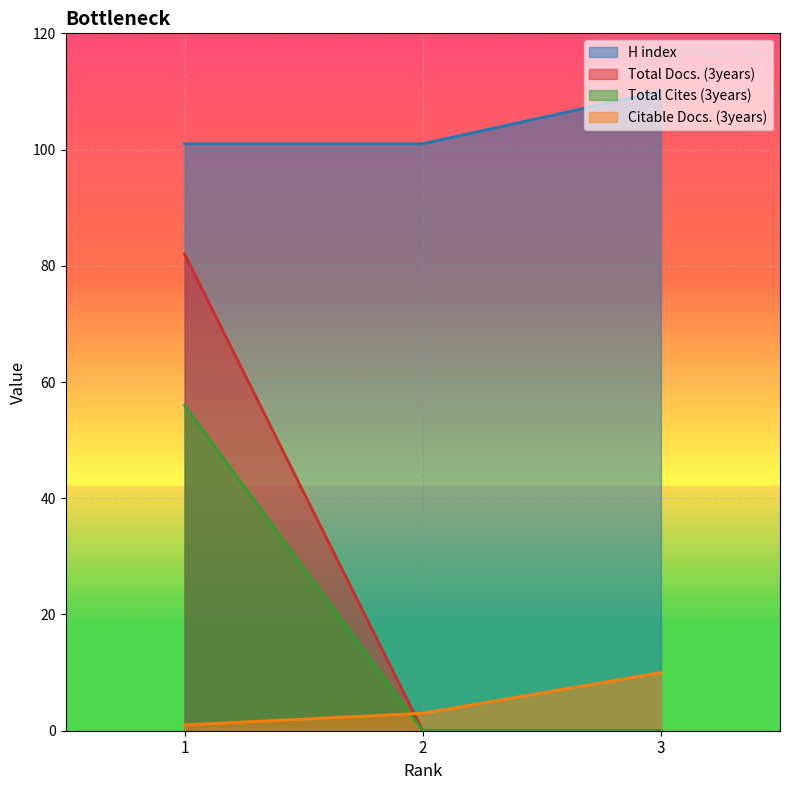

What is the total value across all series at 3?

120